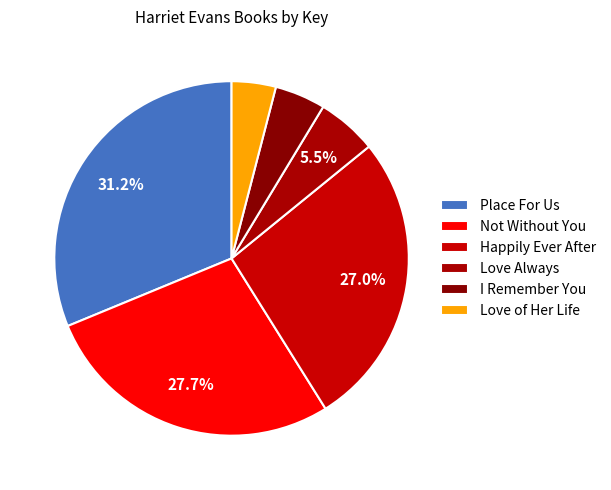

True or false: Not Without You accounts for 34% of the total.

False